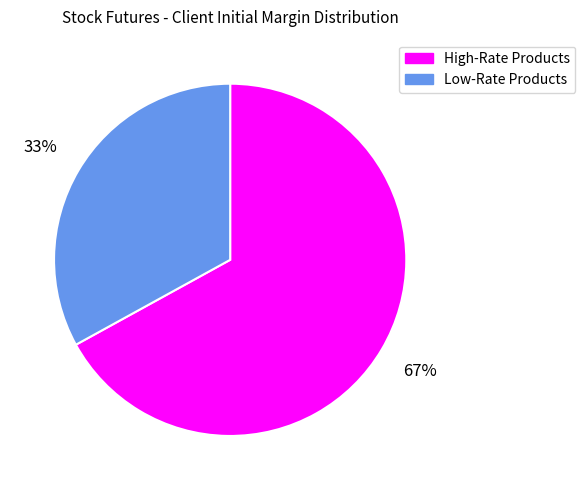

Count the number of slices in the pie.

2